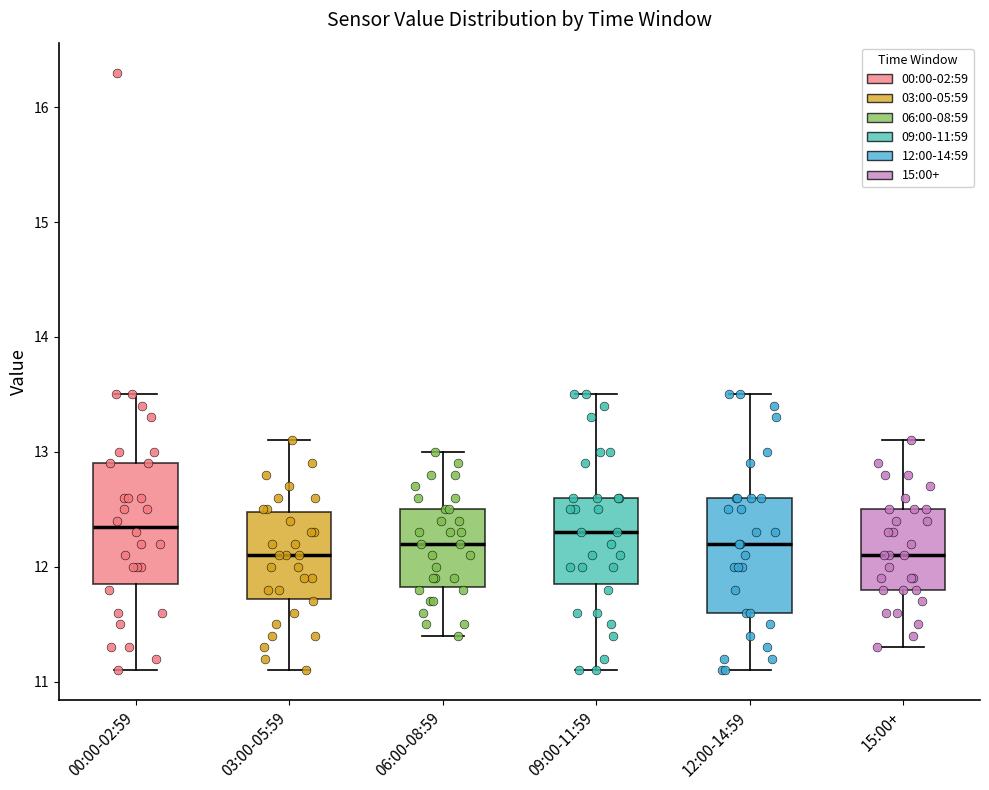

Reading left to right, read every box against the y-axis: the position of its median line, the range the box covers, and the ends of its whiskers. The values are not printed on the chart, so give them approximately, as read against the axis.

00:00-02:59: median 12.4, box 11.9 to 12.9, whiskers 11.1 to 13.5
03:00-05:59: median 12.1, box 11.7 to 12.5, whiskers 11.1 to 13.1
06:00-08:59: median 12.2, box 11.8 to 12.5, whiskers 11.4 to 13.0
09:00-11:59: median 12.3, box 11.9 to 12.6, whiskers 11.1 to 13.5
12:00-14:59: median 12.2, box 11.6 to 12.6, whiskers 11.1 to 13.5
15:00+: median 12.1, box 11.8 to 12.5, whiskers 11.3 to 13.1